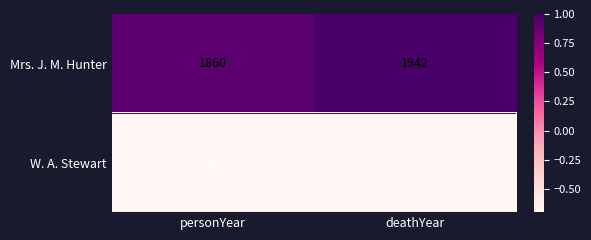

What is the spread (max minus min) of values at personYear?

1860